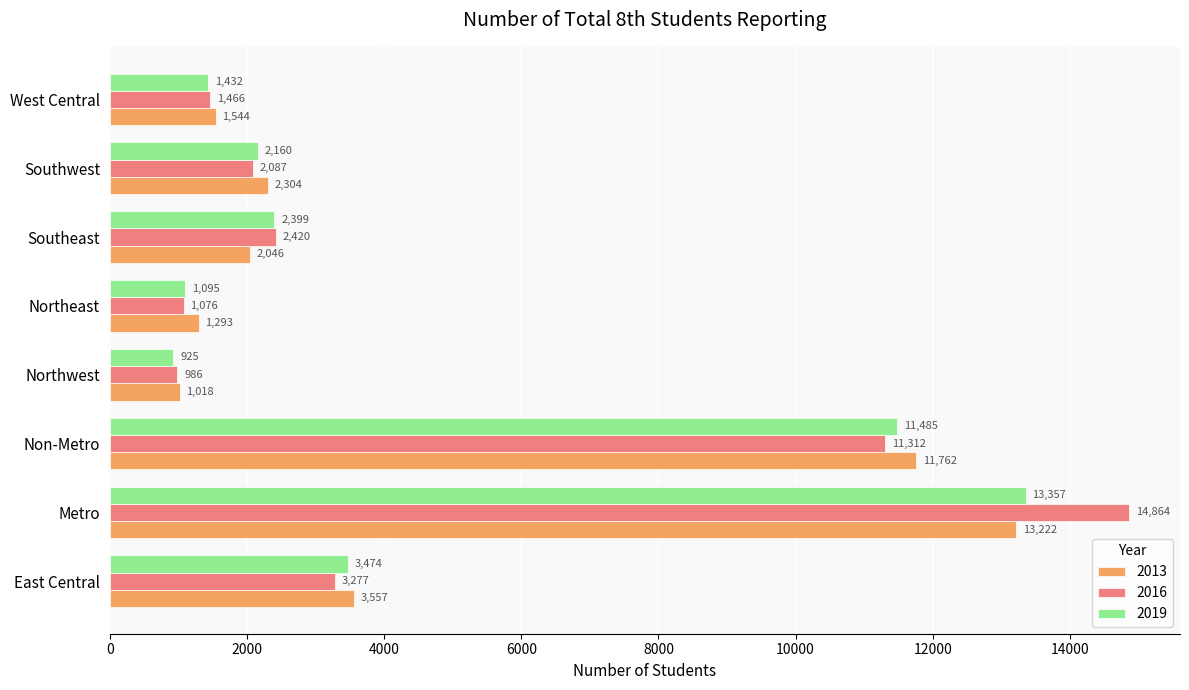

How many values in the 2019 series are below 2399?

4